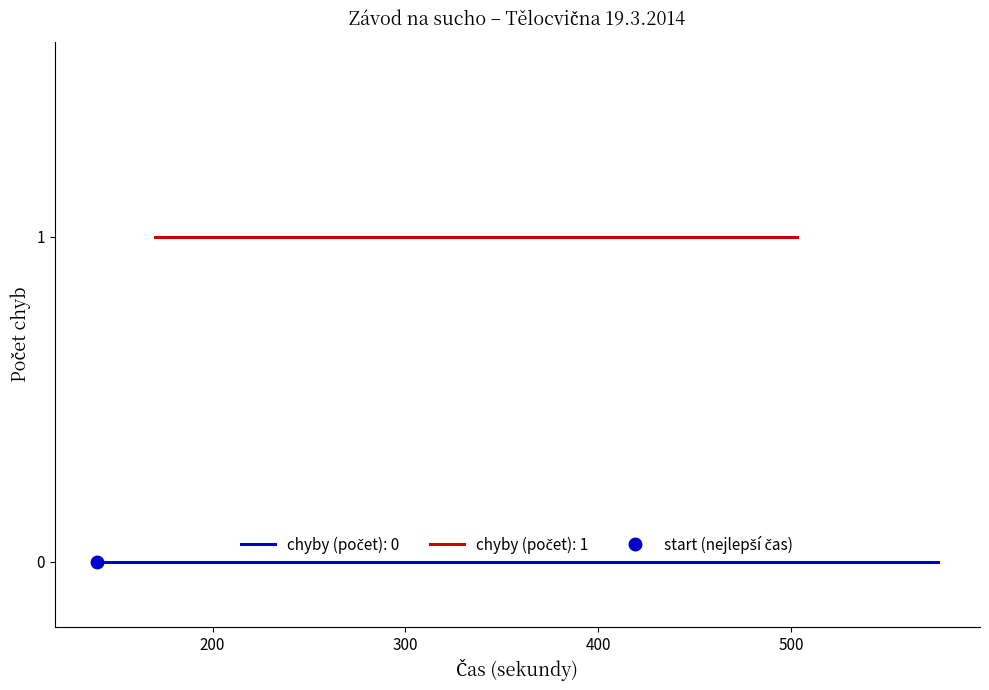

True or false: the data shows 0 at 00:04:49.

False